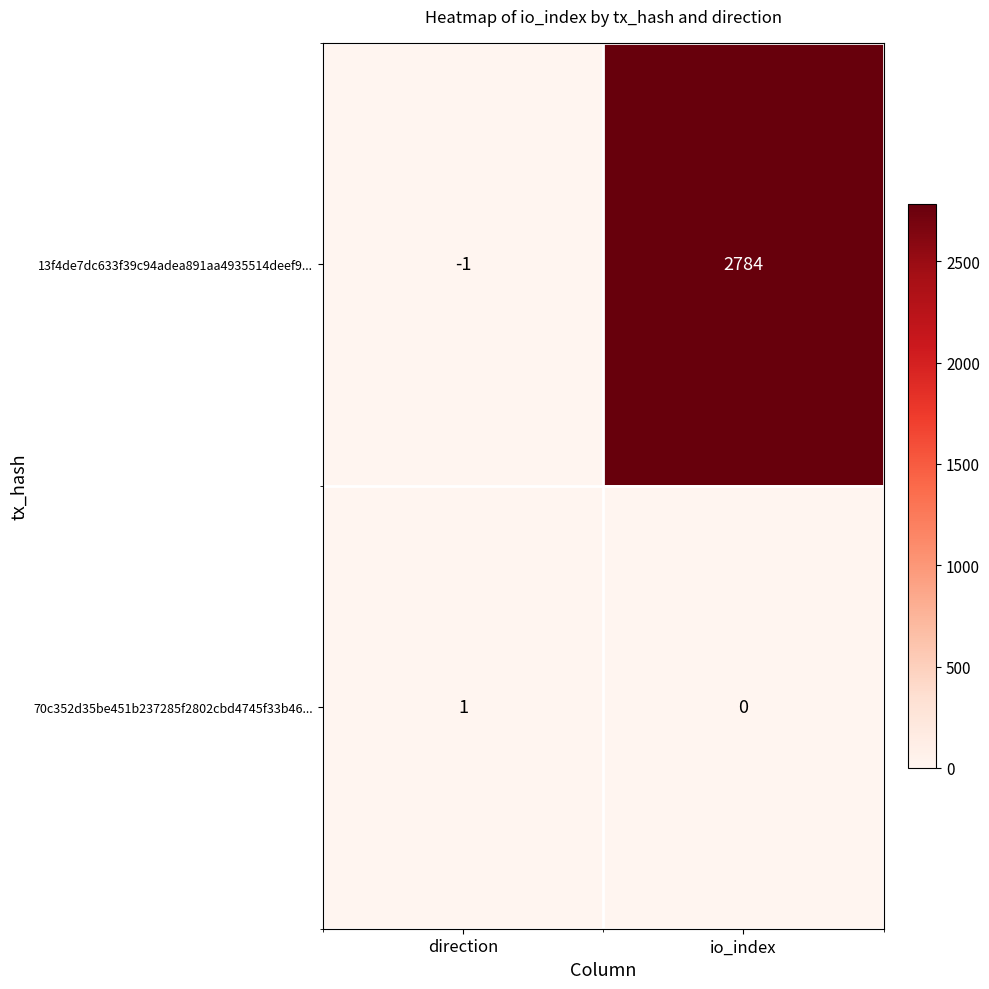

What is the total value across all series at direction?

0